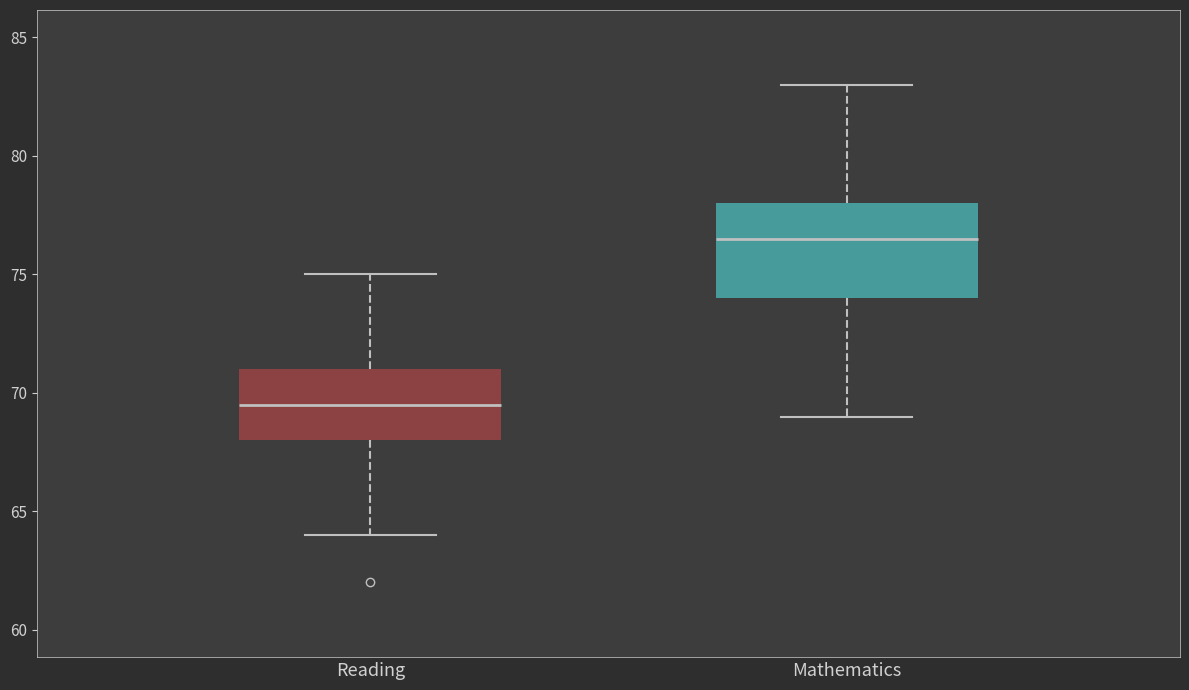

Reading left to right, transcribe this box plot: for each box, give where its median line is, the range the box spans, and where its two whiskers end, as read against the y-axis. The values are not printed on the chart, so give them approximately, as read against the axis.

Reading: median 69.5, box 68.0 to 71.0, whiskers 64.0 to 75.0
Mathematics: median 76.5, box 74.0 to 78.0, whiskers 69.0 to 83.0